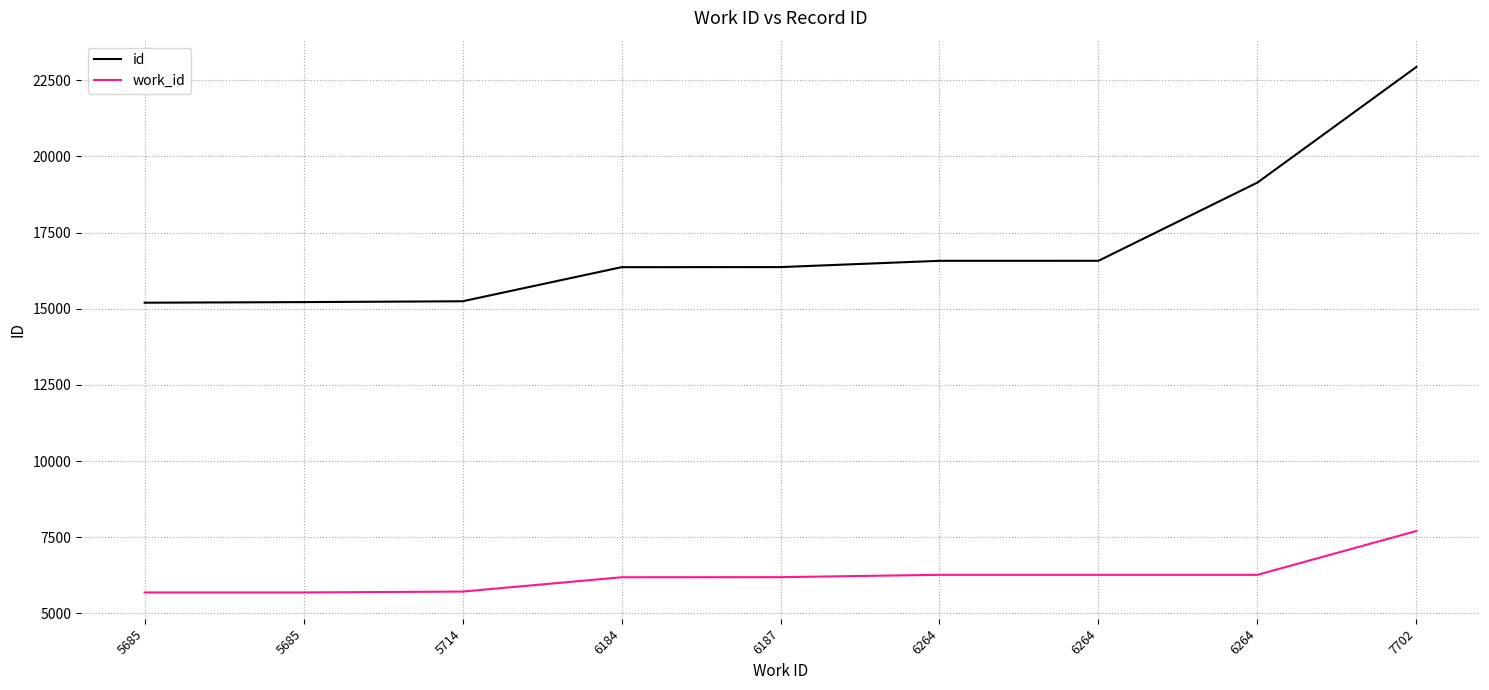

How many categories are shown in the chart?

9